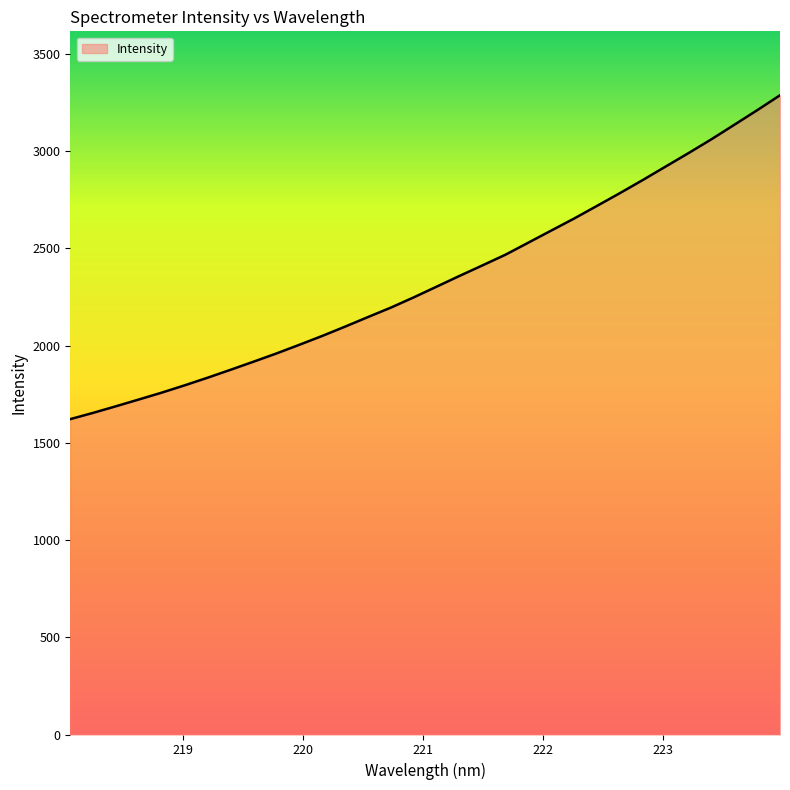

What is the difference between the maximum and minimum values?

1665.6